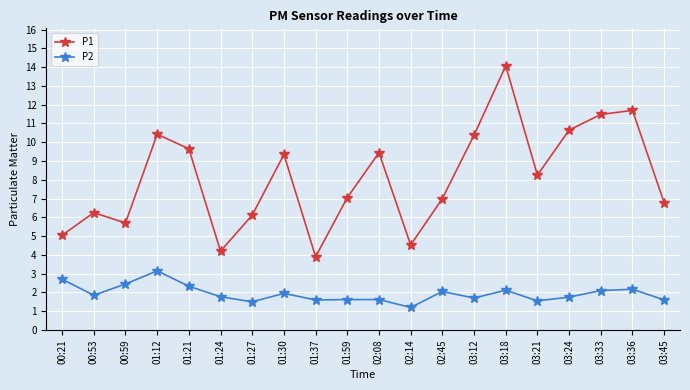

What is the greatest value displayed?

14.1